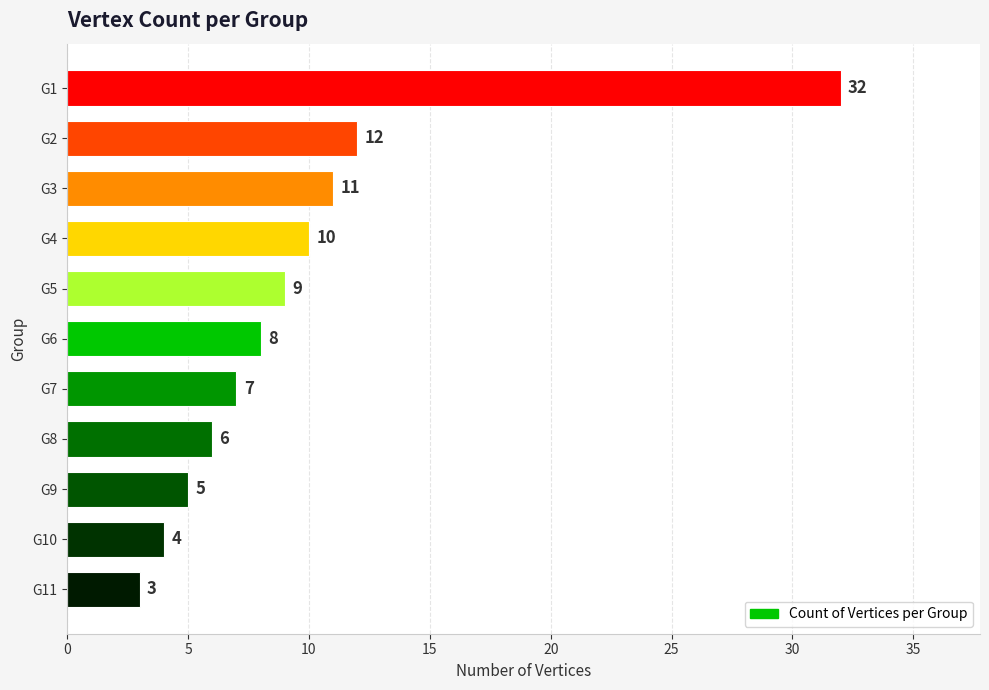

The value at G8 is 8. True or false?

False